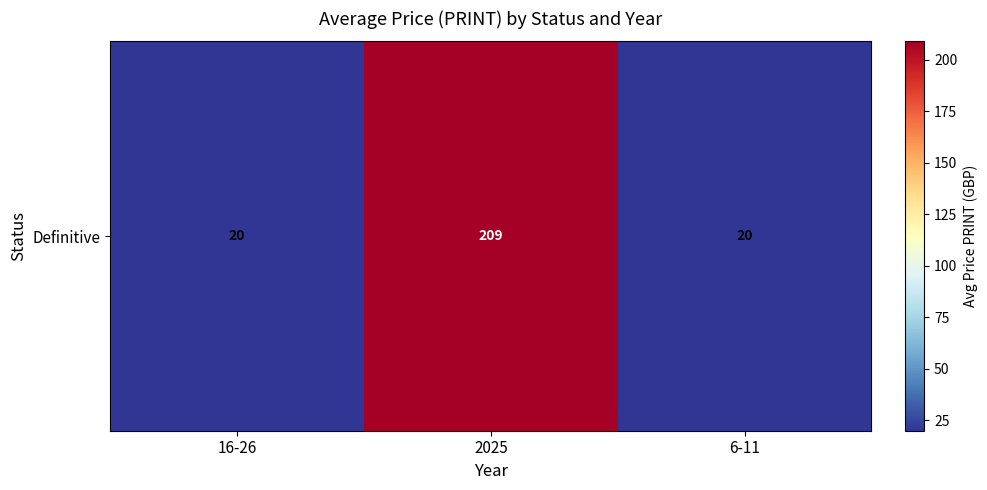

Which label corresponds to the largest value in the chart?

2025